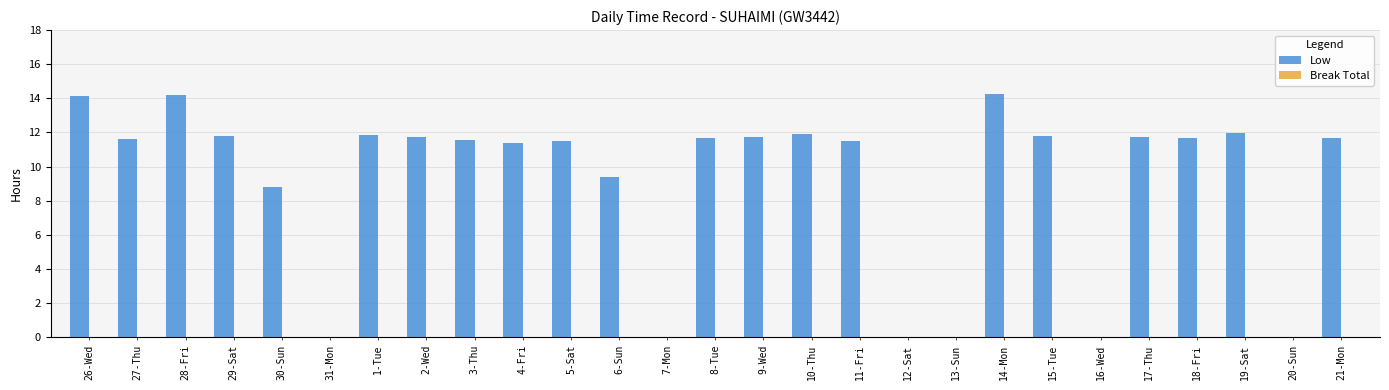

What is the change in value from 3-Thu to 7-Mon?

-11.6